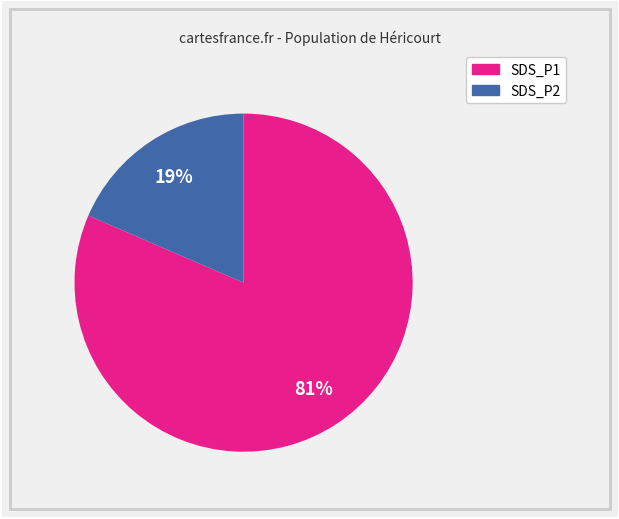

Which has a higher value, SDS_P2 or SDS_P1?

SDS_P1